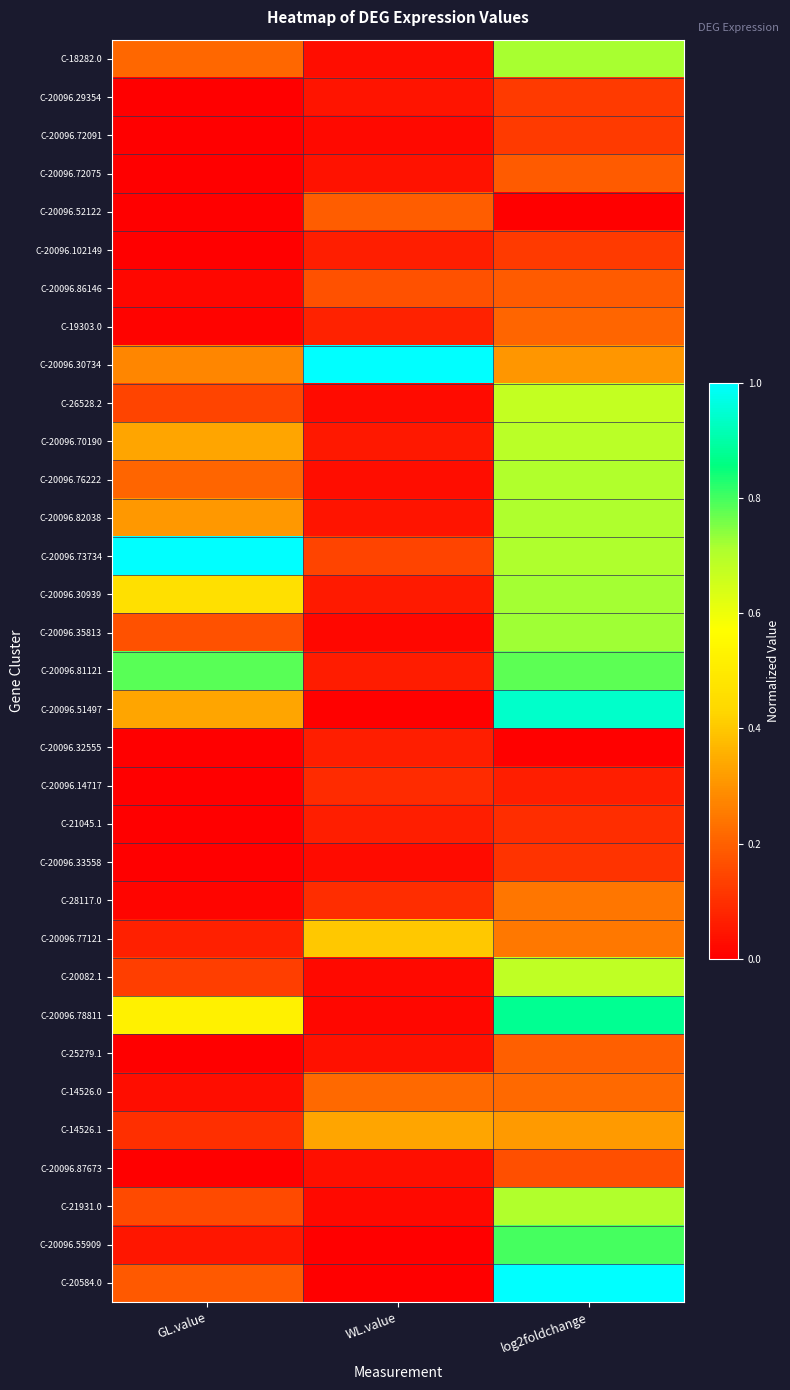

How many series are shown in this chart?

33